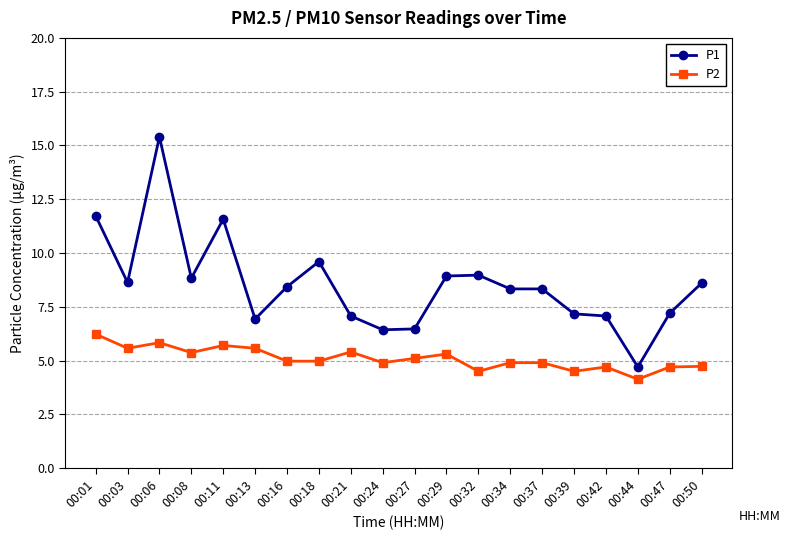

True or false: P1 and P2 cross at least once.

False